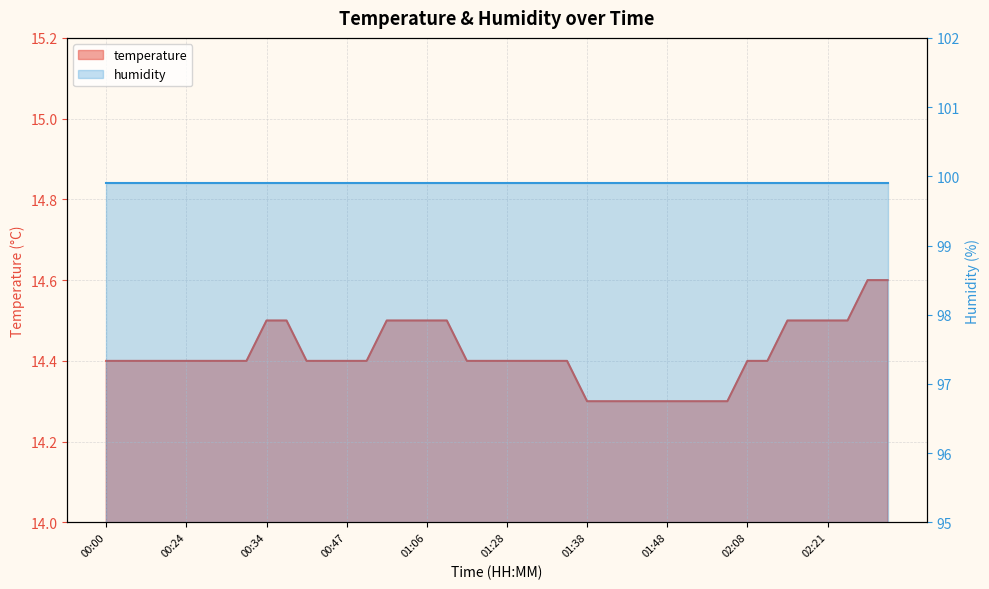

What is the sum of the values at 01:36 and 01:01?

28.9